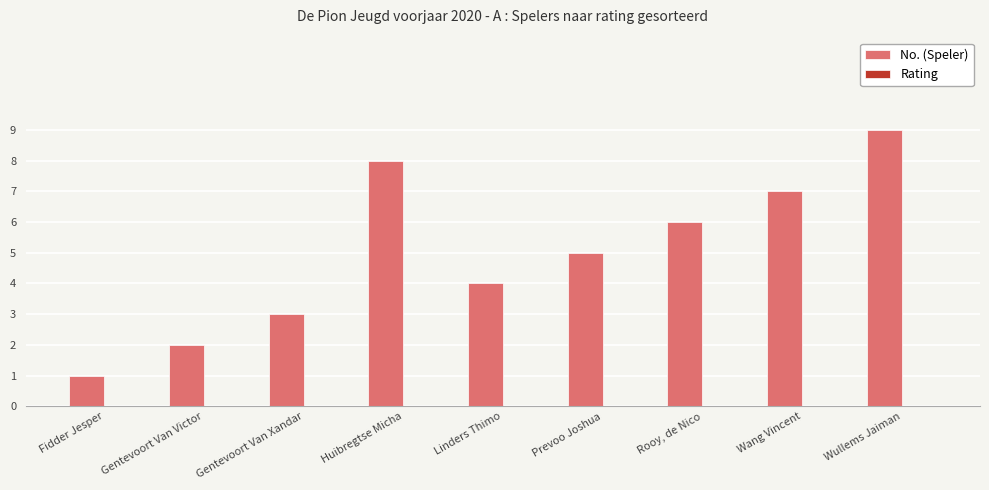

What is the approximate value at Gentevoort Van Xandar?

3